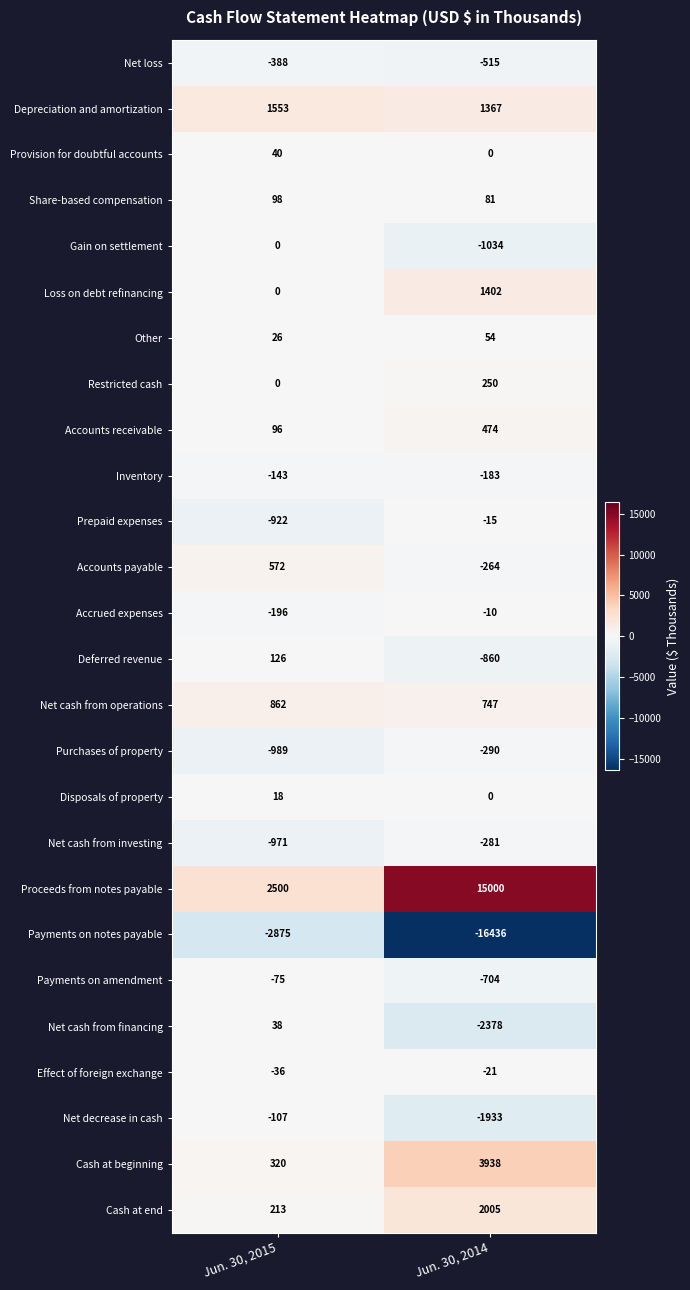

At which category is the sum across all series the highest?

Jun. 30, 2014